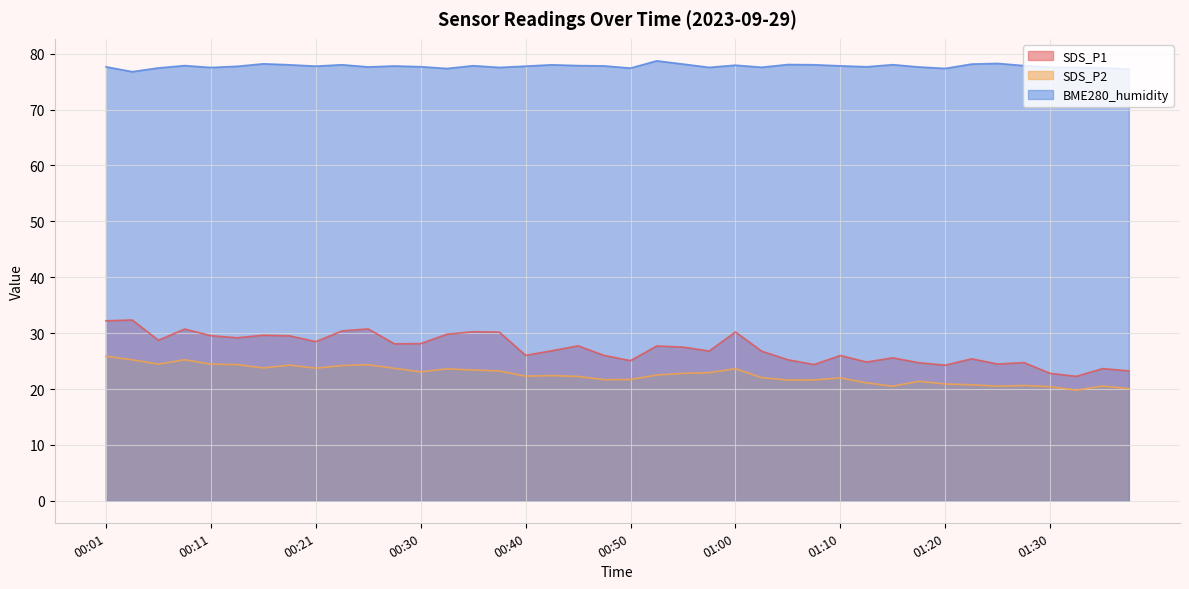

Which series has the largest range (max minus min)?

SDS_P1